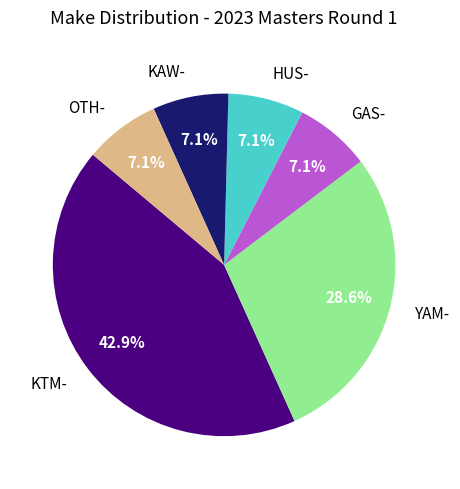

Count the number of slices in the pie.

6